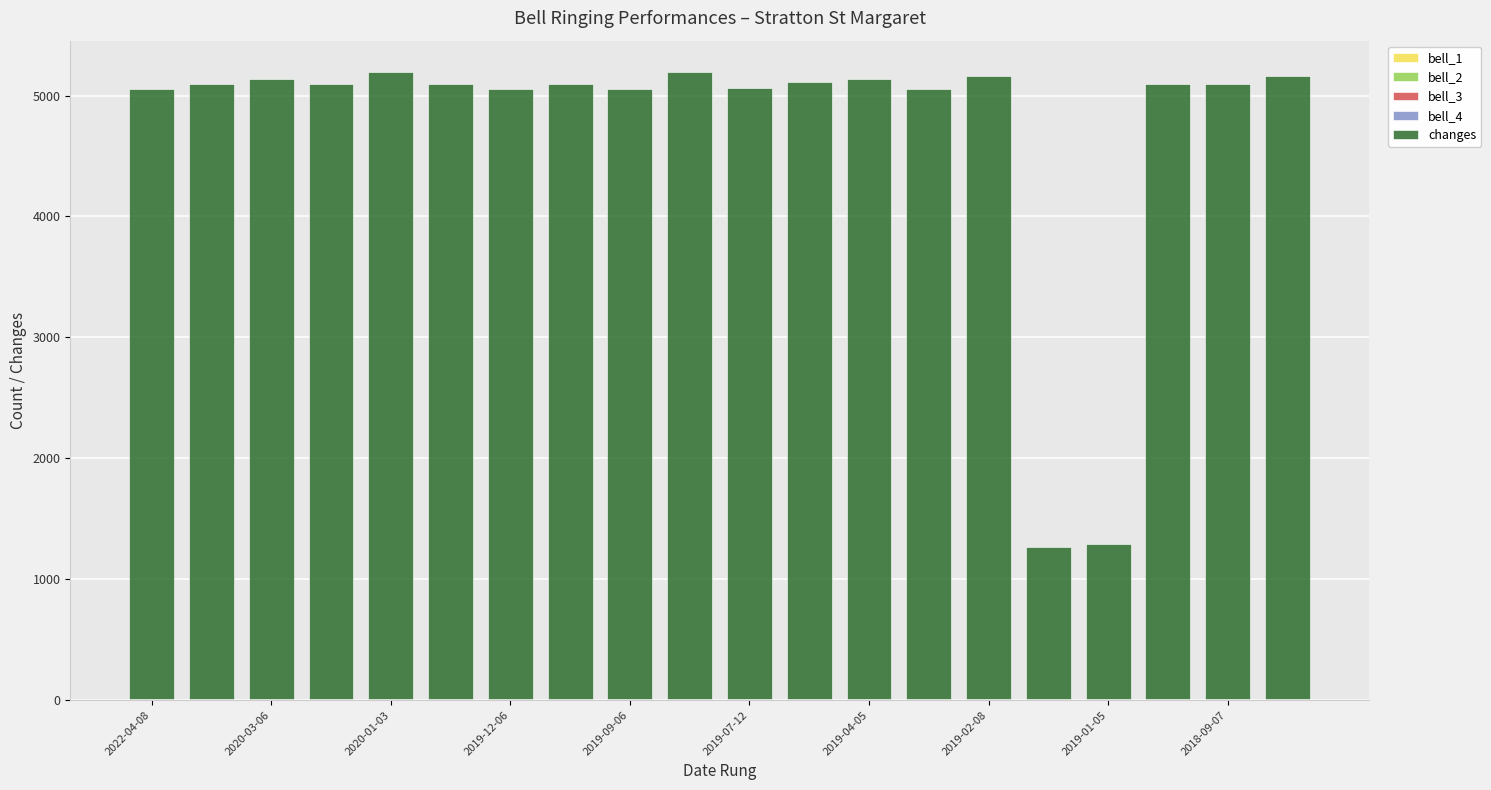

Are the bars horizontal?

No